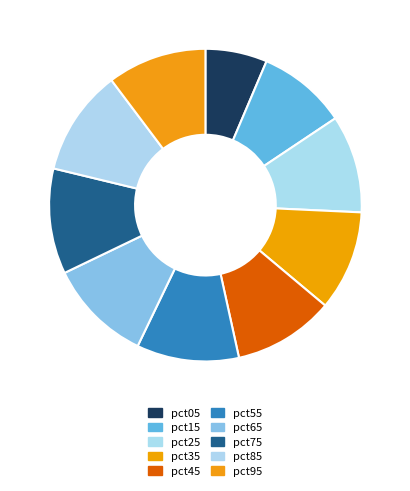

To the nearest percent, what is the combined percentage of pct25 and pct95?

20%